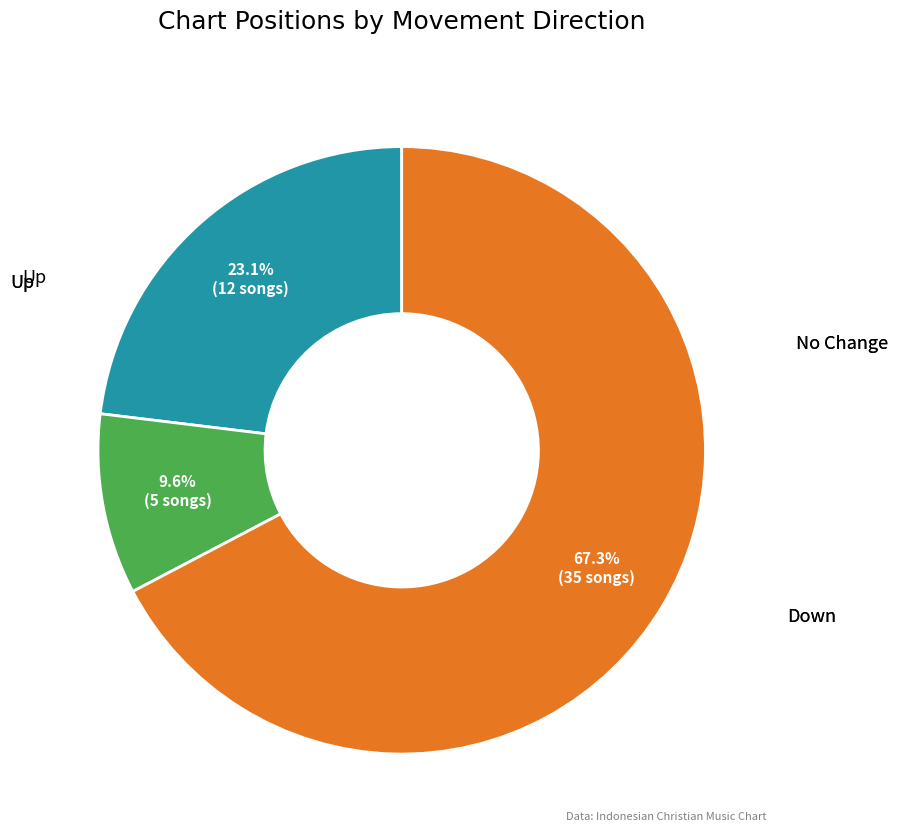

Is there any slice that represents more than half of the pie?

Yes